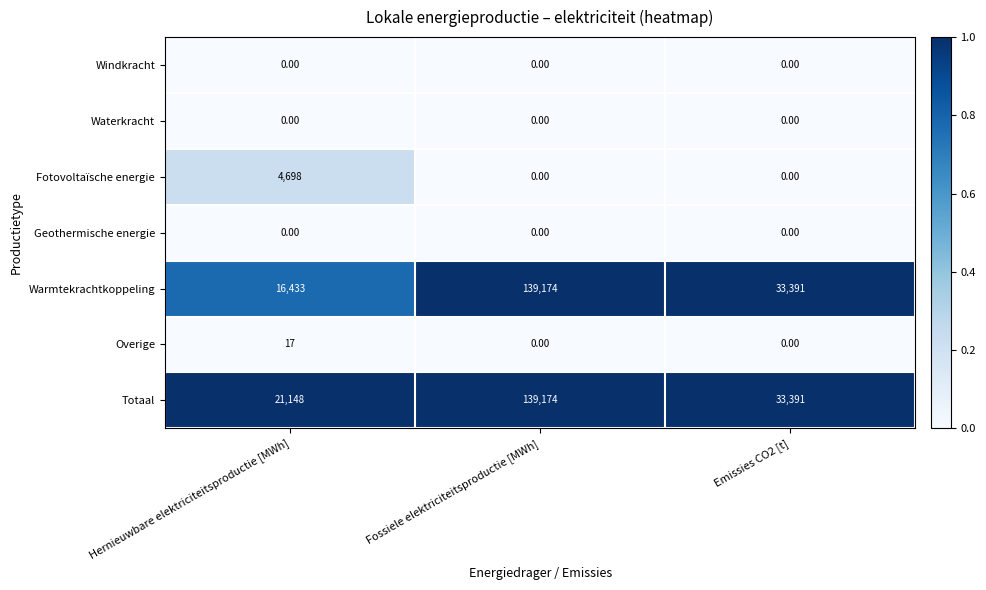

What is the spread (max minus min) of values at Fossiele elektriciteitsproductie [MWh]?

139174